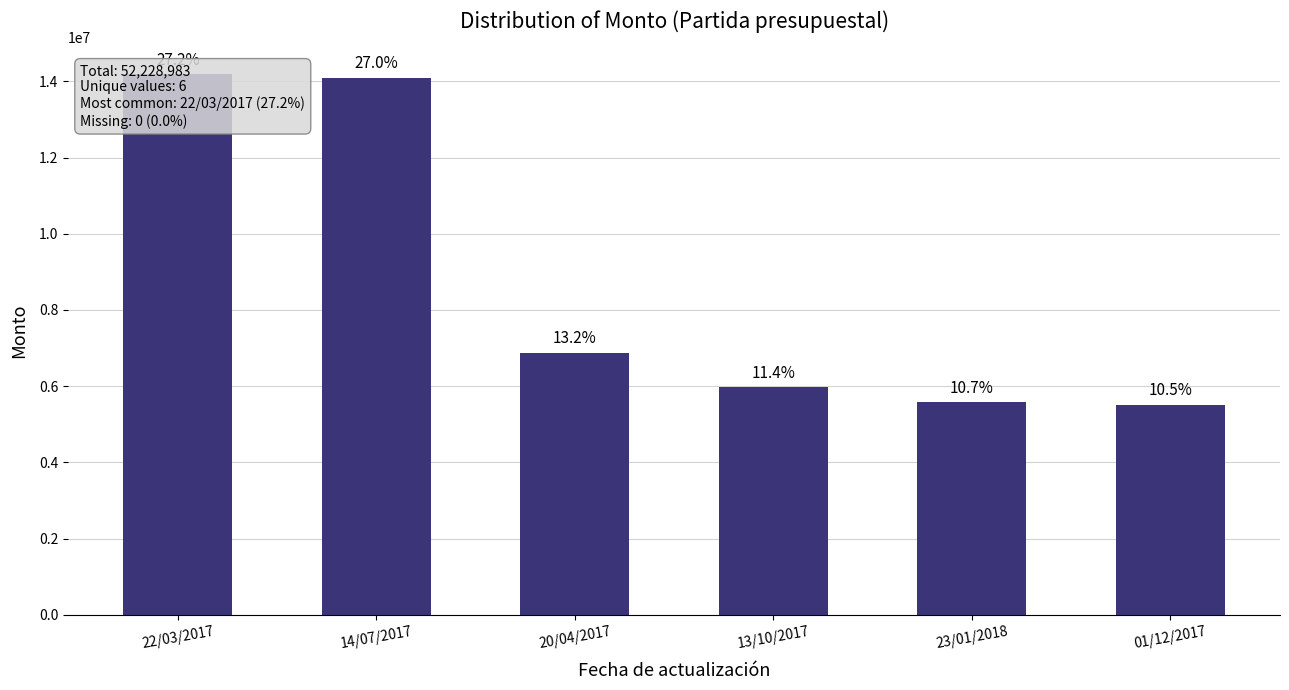

How many bars are there in total?

6